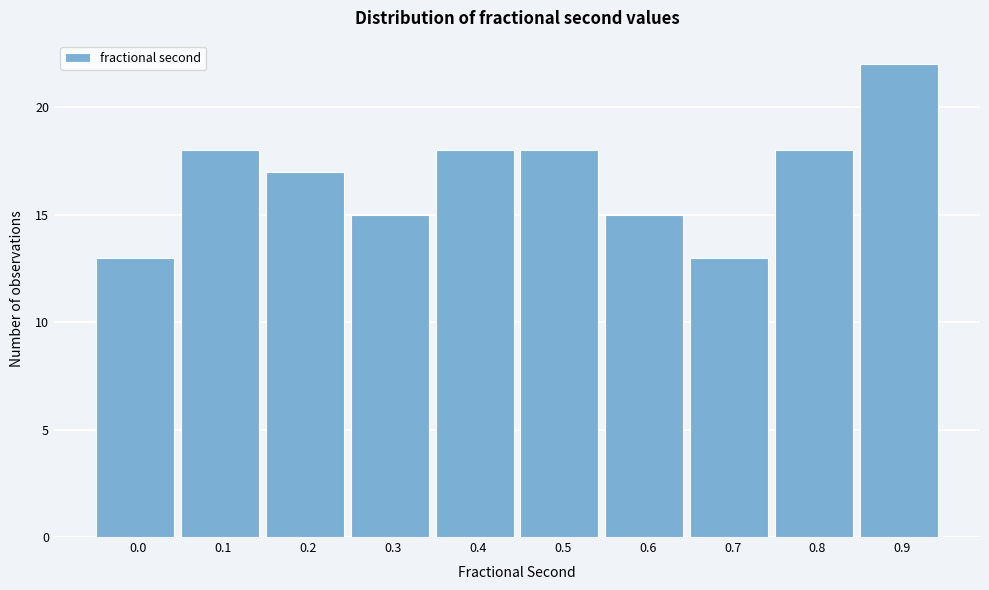

Reading left to right, extract all data points from this chart.

13	18	17	15	18	18	15	13	18	22